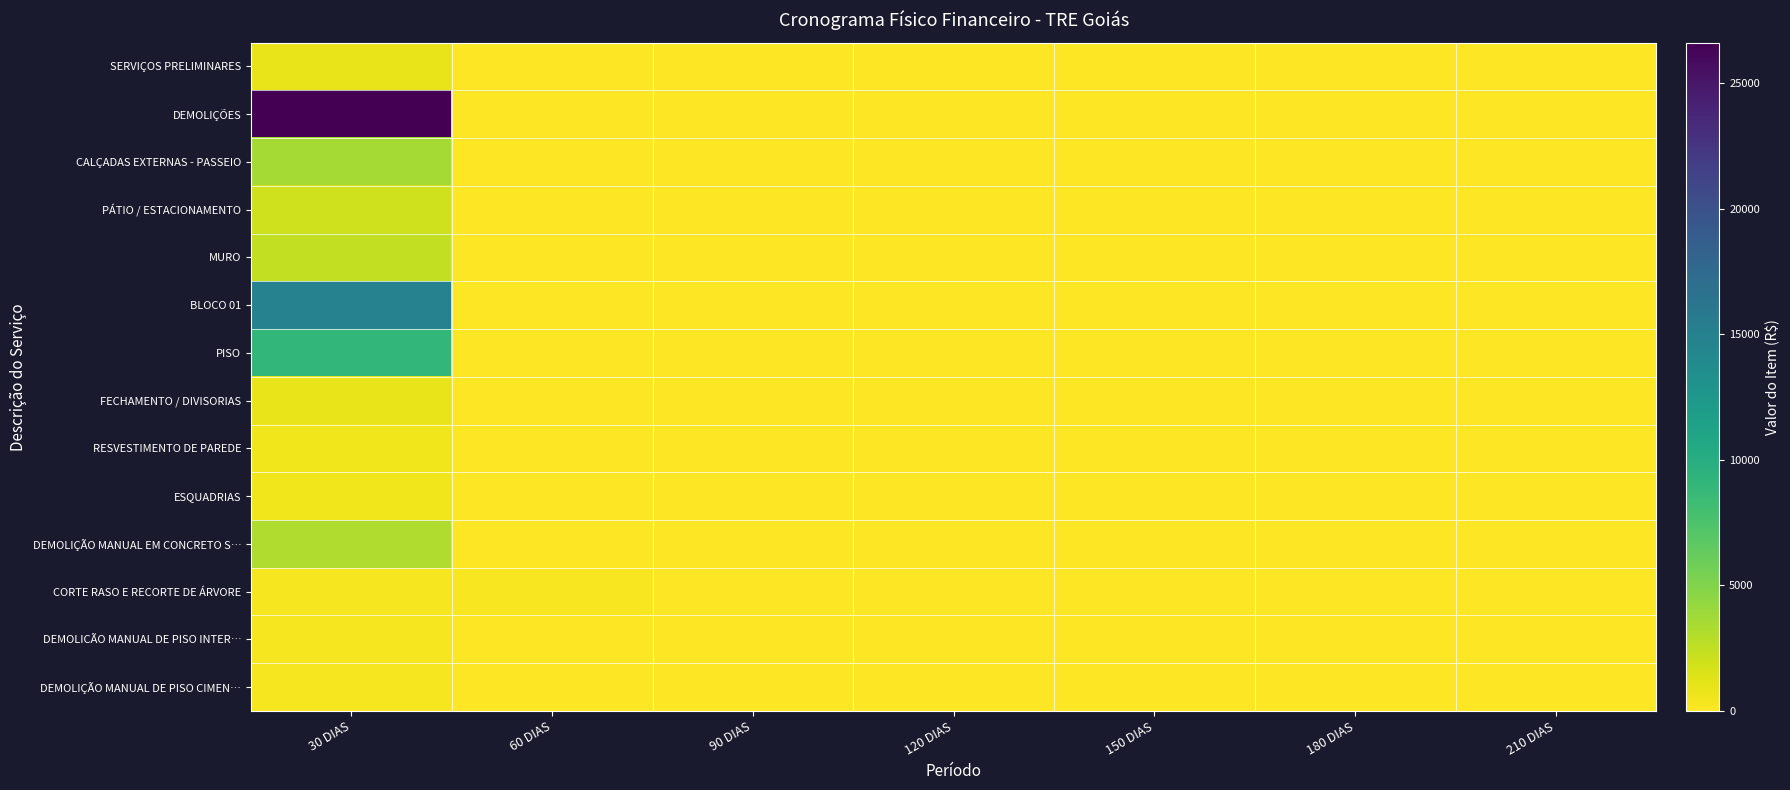

What is the maximum value shown in the chart?

26628.6